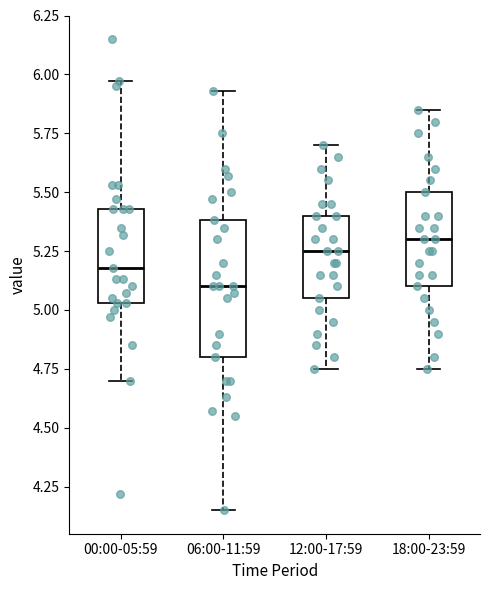

Where does the upper whisker of the box for 06:00-11:59 end on the y-axis? The values are not printed on the chart, so give them approximately, as read against the axis.

5.95